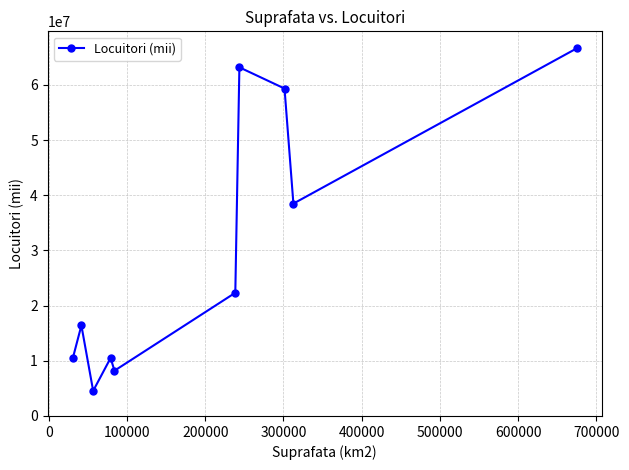

What is the average value?

30004241